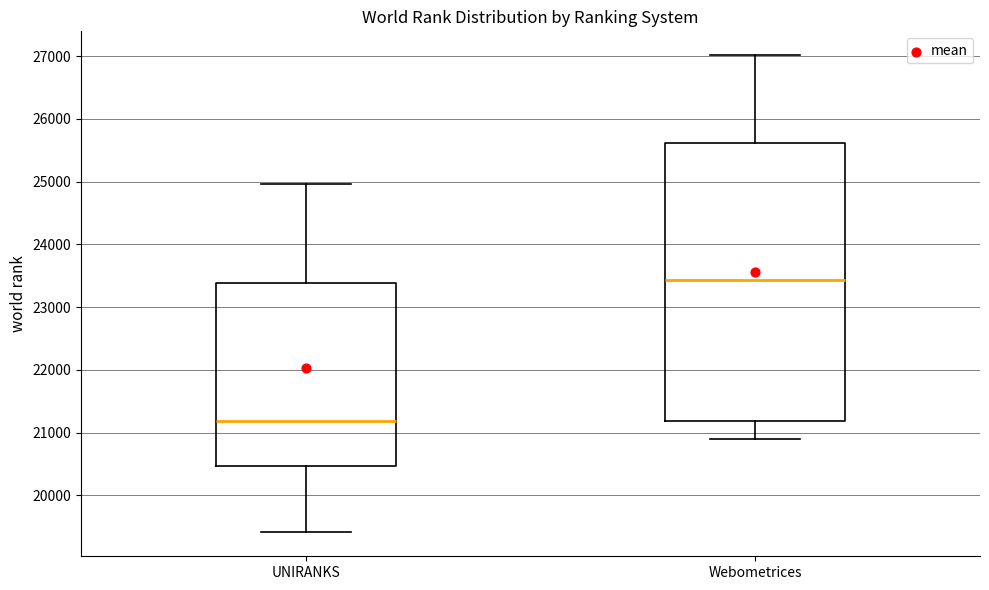

Reading left to right, read every box against the y-axis: the position of its median line, the range the box covers, and the ends of its whiskers. The values are not printed on the chart, so give them approximately, as read against the axis.

UNIRANKS: median 21200, box 20500 to 23400, whiskers 19400 to 25000
Webometrices: median 23400, box 21200 to 25600, whiskers 20900 to 27000